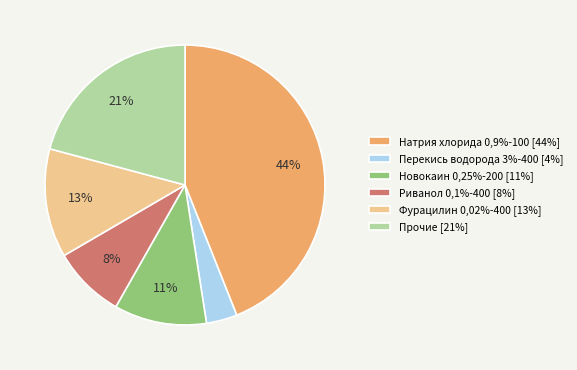

Which slice is the smallest?

Перекись водорода 3%-400 [4%]